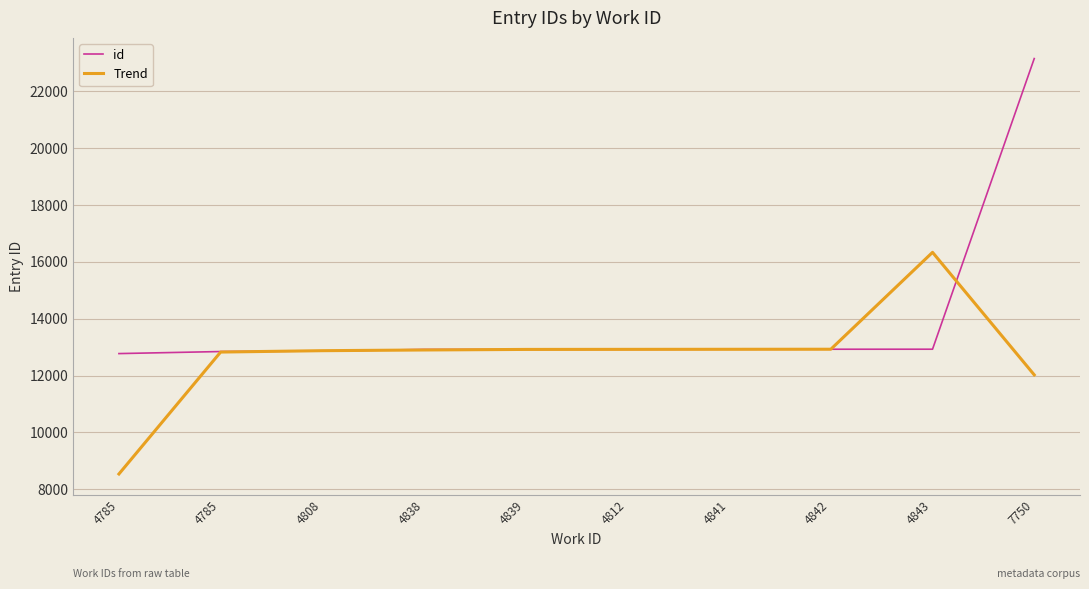

The id series shows 12845.0 at 4785. True or false?

True